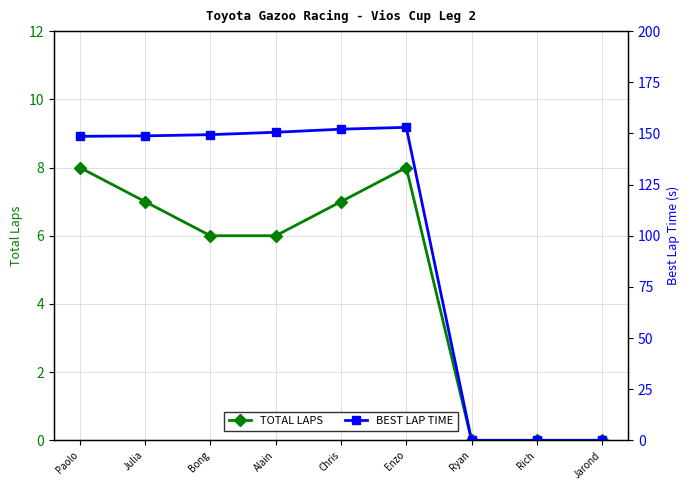

What is the label of the 2nd point from the right?

Rich